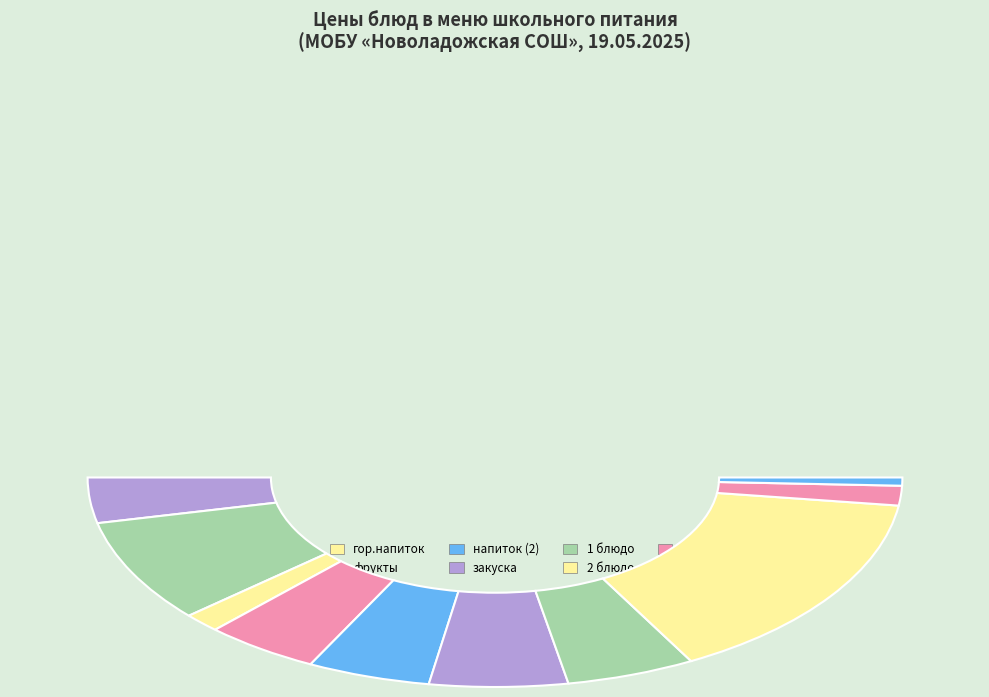

Rank the categories by value from highest to lowest.

2 блюдо, хлеб бел., закуска, 1 блюдо, напиток (2), фрукты, гор.блюдо, напиток (обед), гор.напиток, хлеб черн.